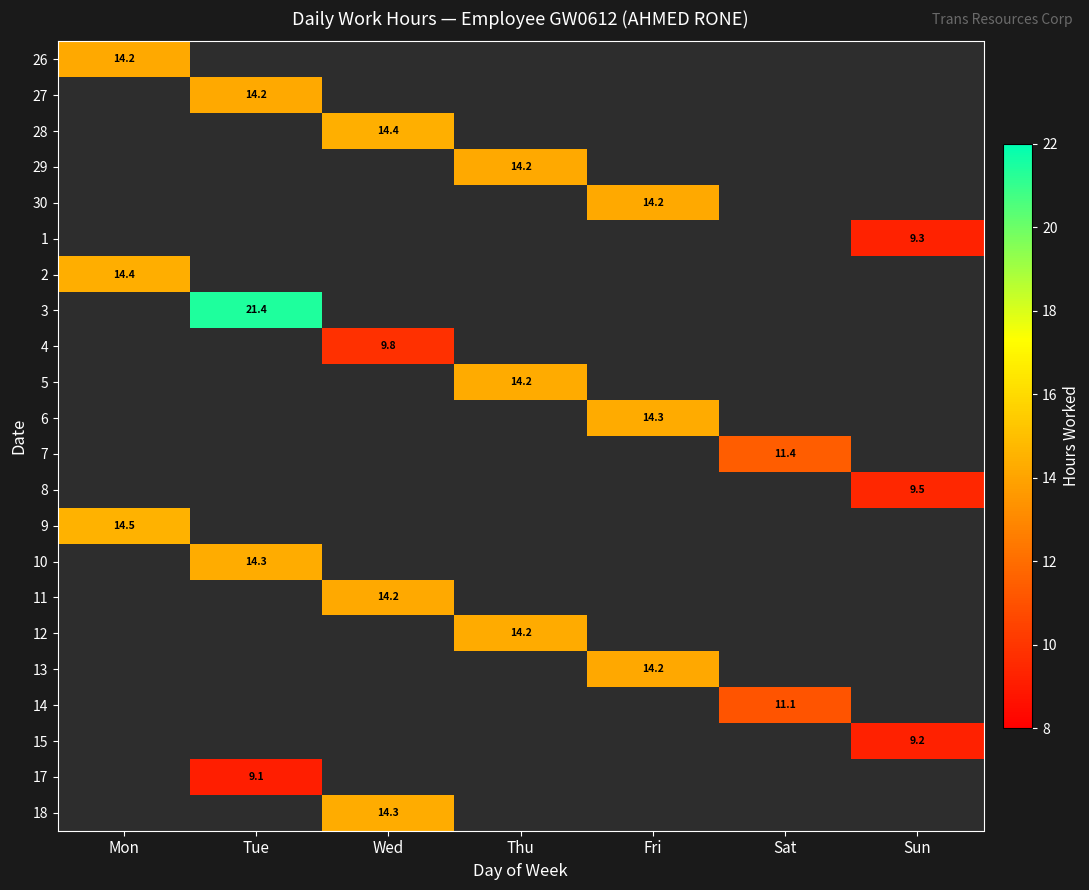

How many data points does each series have?

7